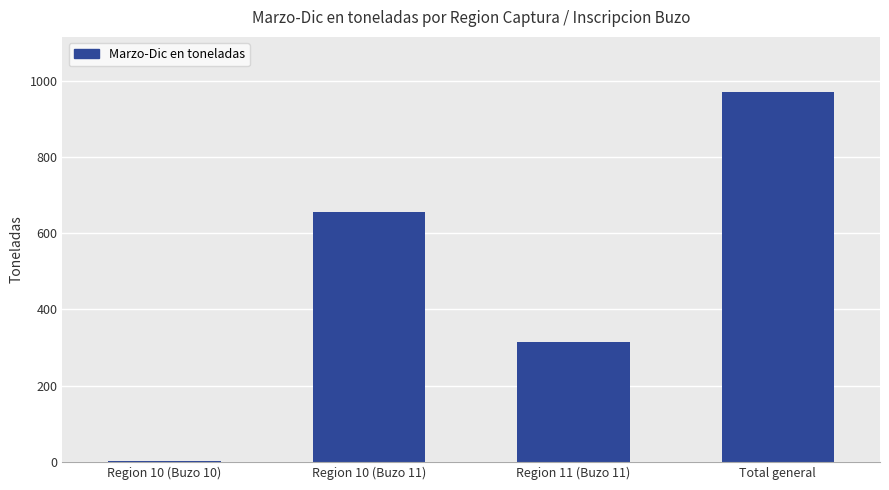

Is it true that the value at Region 10 (Buzo 11) is 653.9?

True